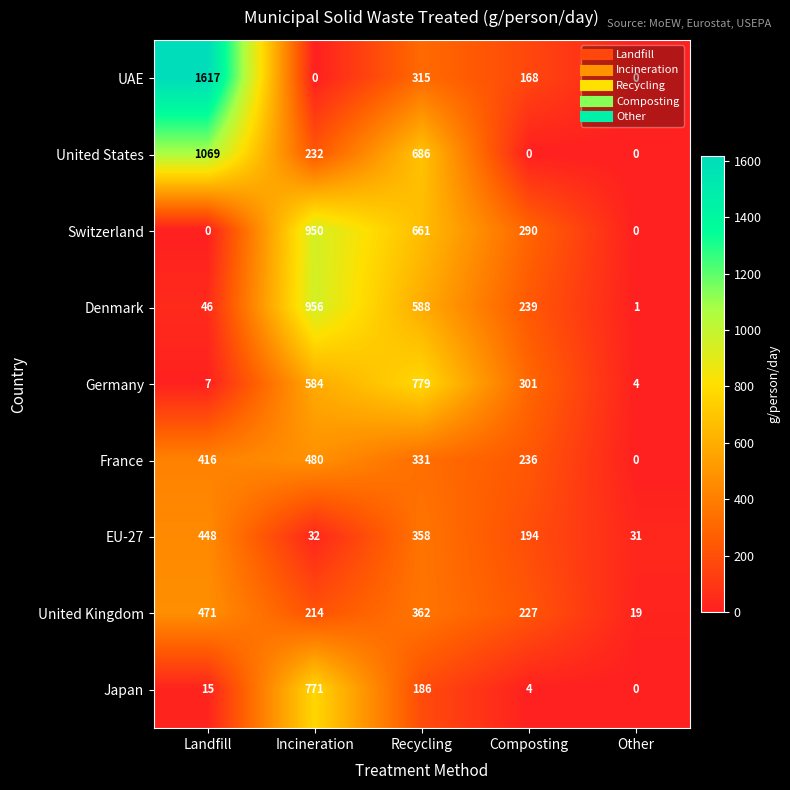

At which category is the sum across all series the highest?

Recycling